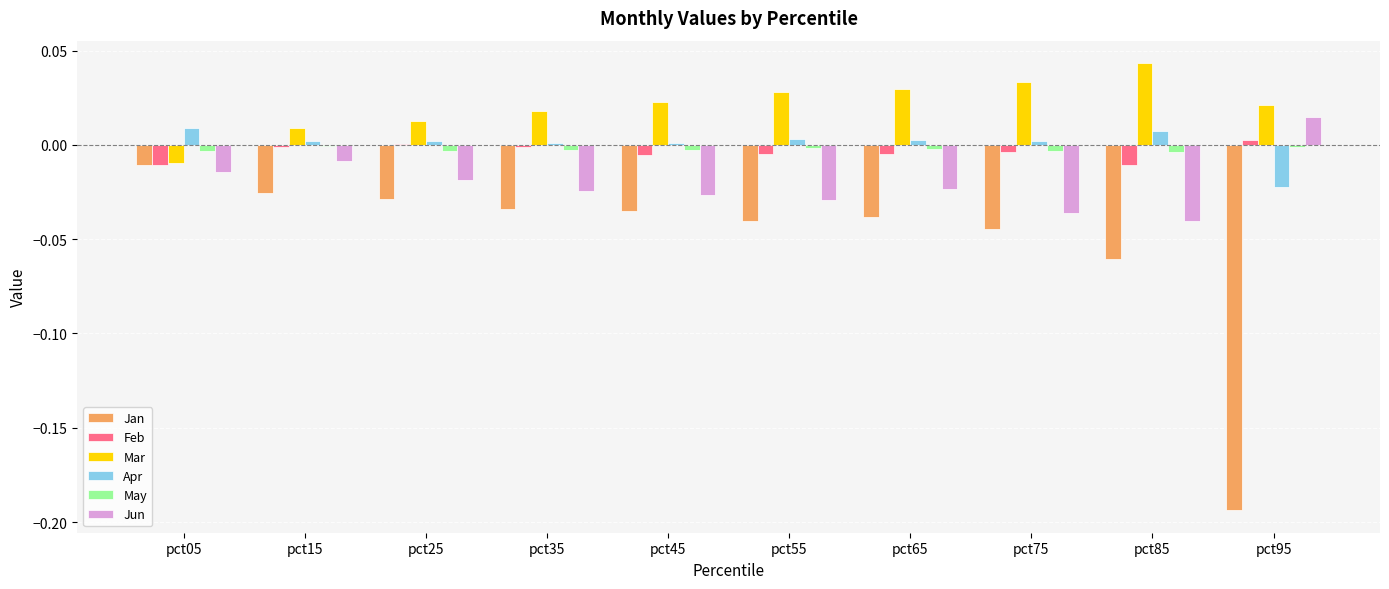

What is the spread (max minus min) of values at pct55?

0.1